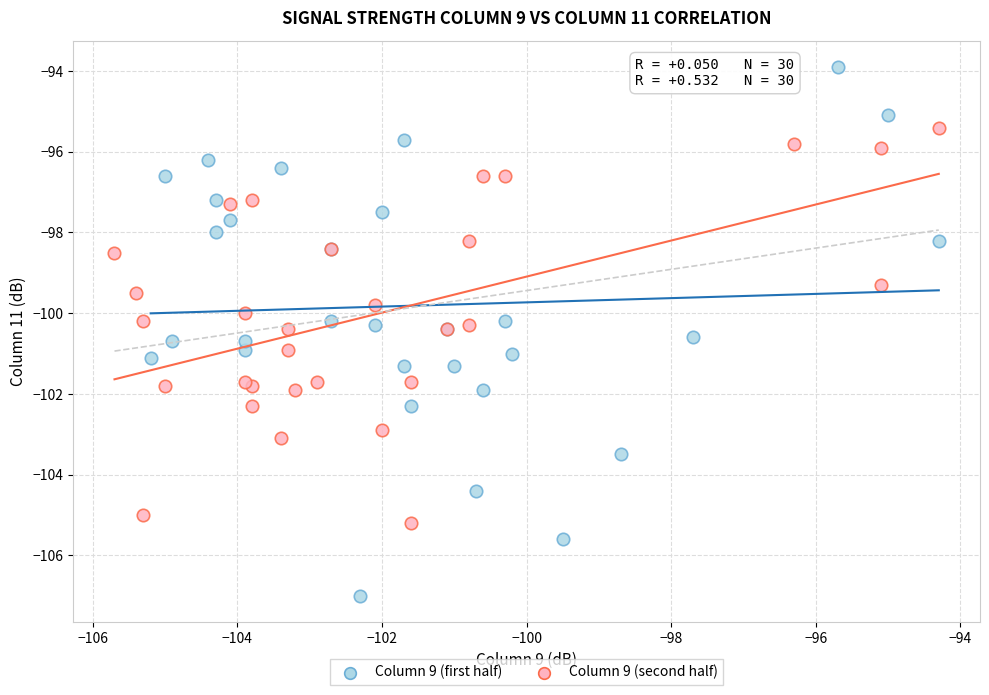

Which series contains the highest Y value?

Column 9 (first half)